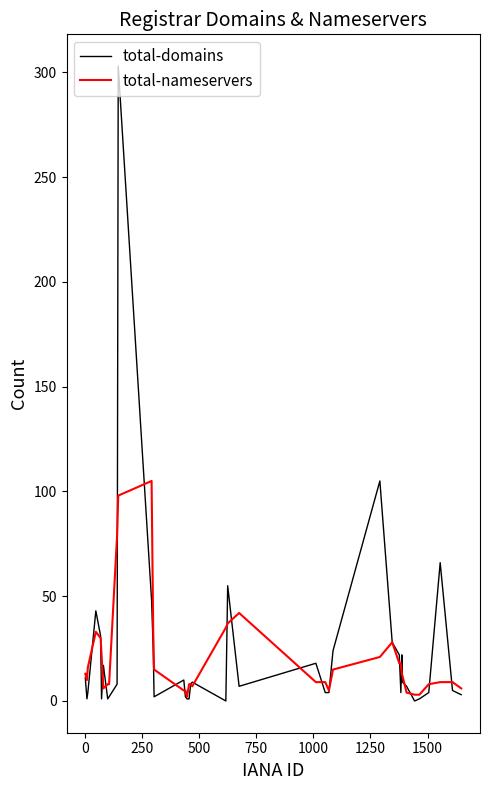

How many series are shown in this chart?

2